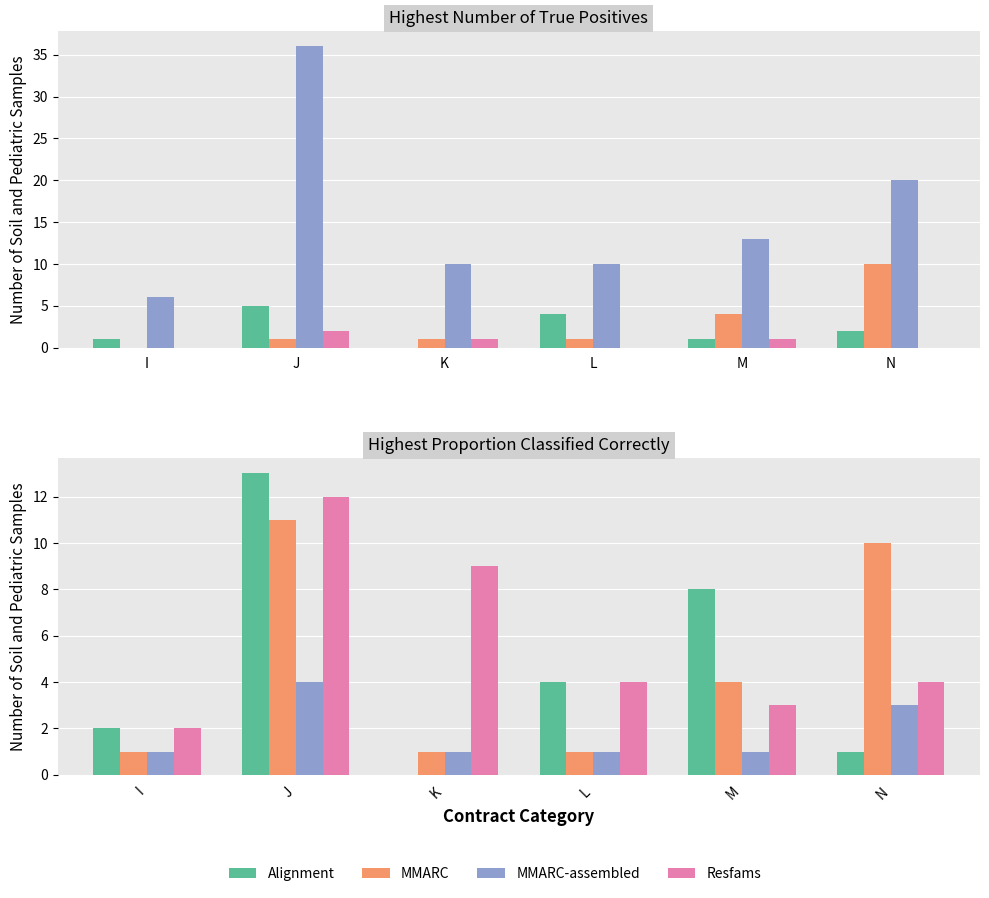

At how many categories does at least one series exceed 1?

6